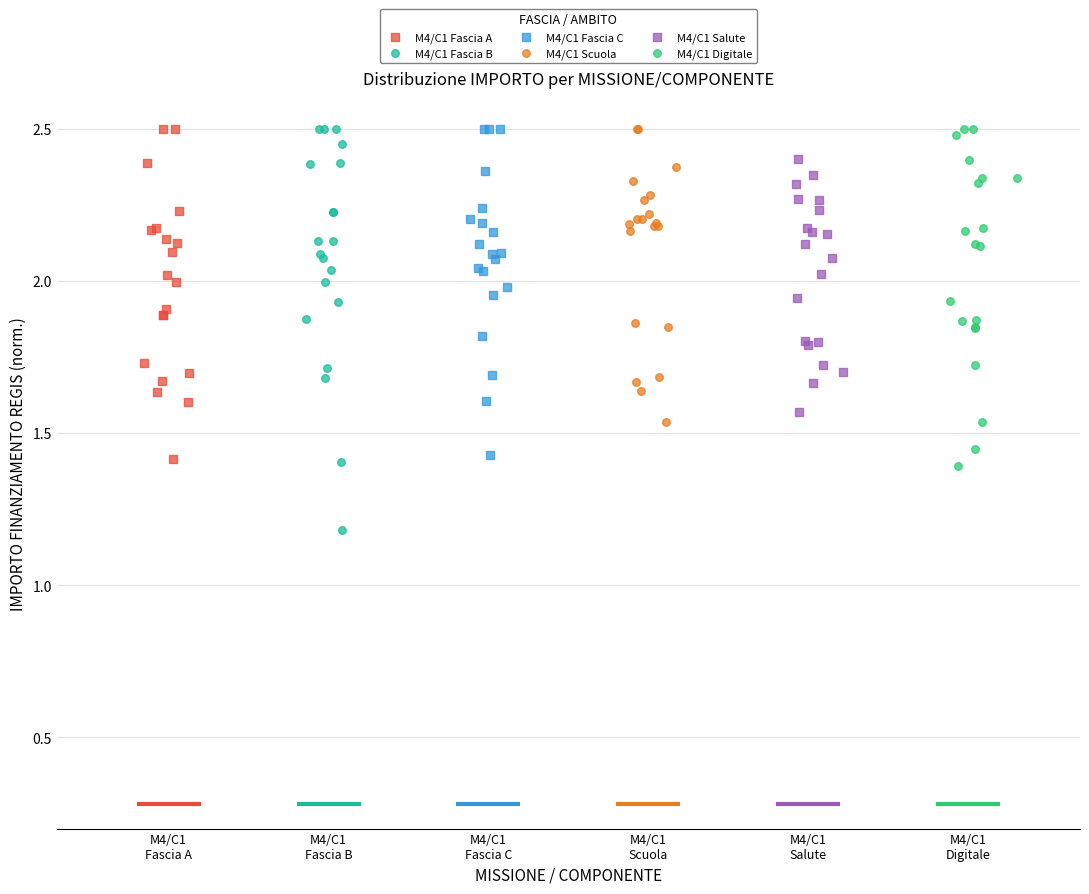

Which series reaches the minimum Y coordinate?

M4/C1 Fascia B